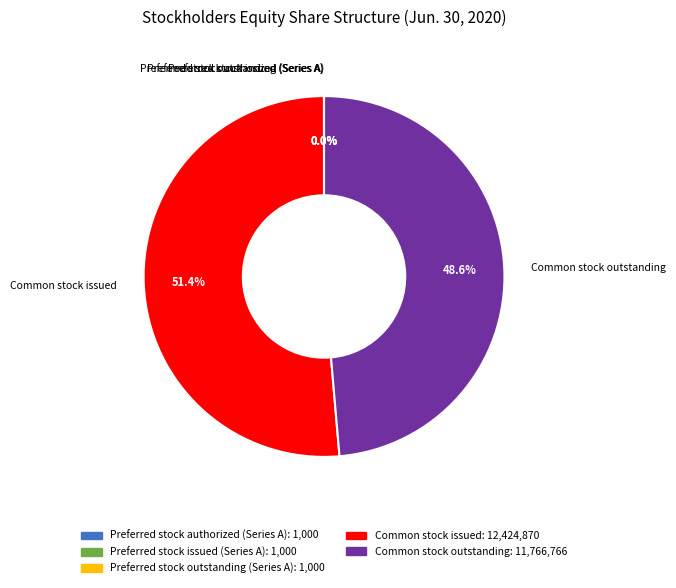

Which slice is the largest?

Common stock issued